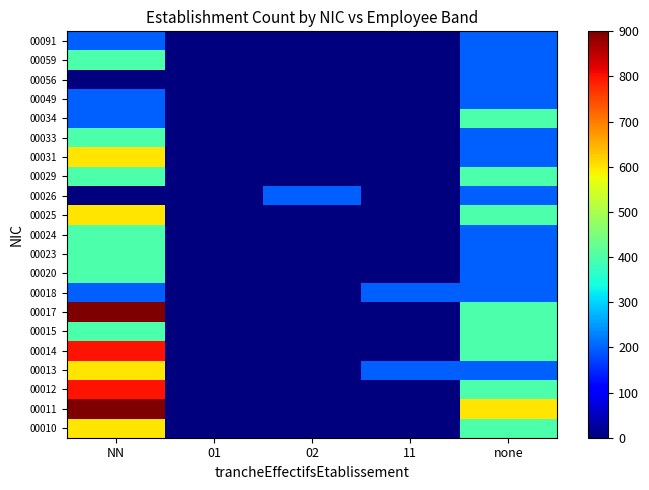

Between 01 and none, which is larger?

none